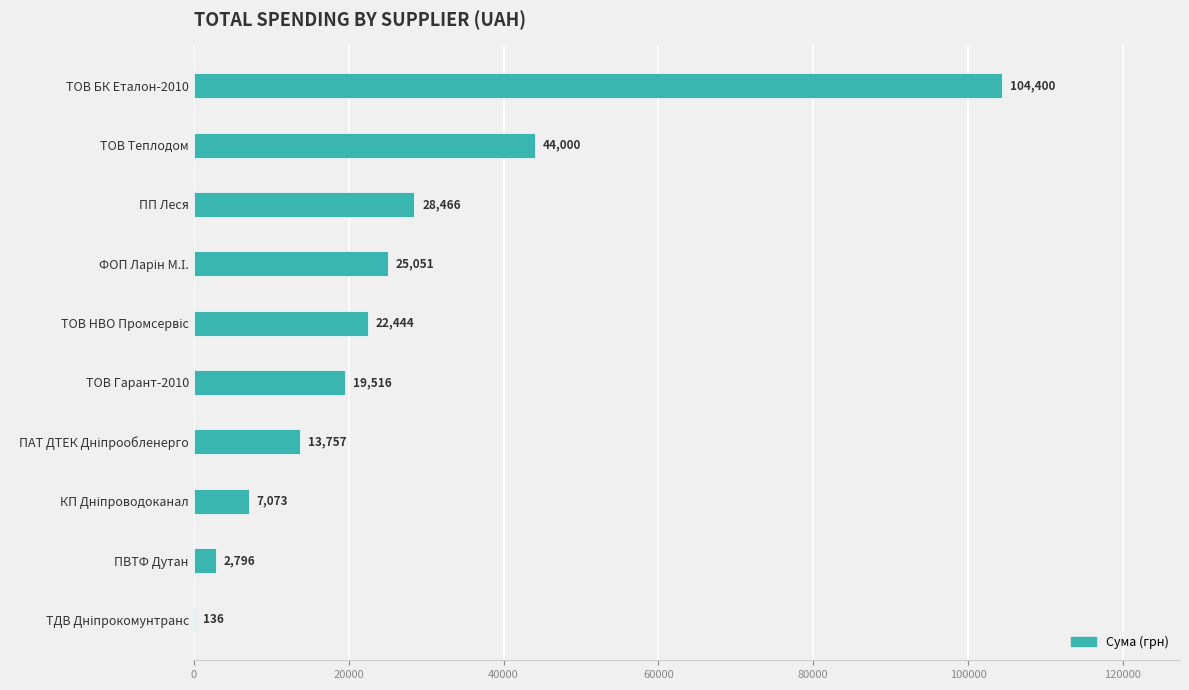

Read the value at ТОВ Гарант-2010.

19516.1